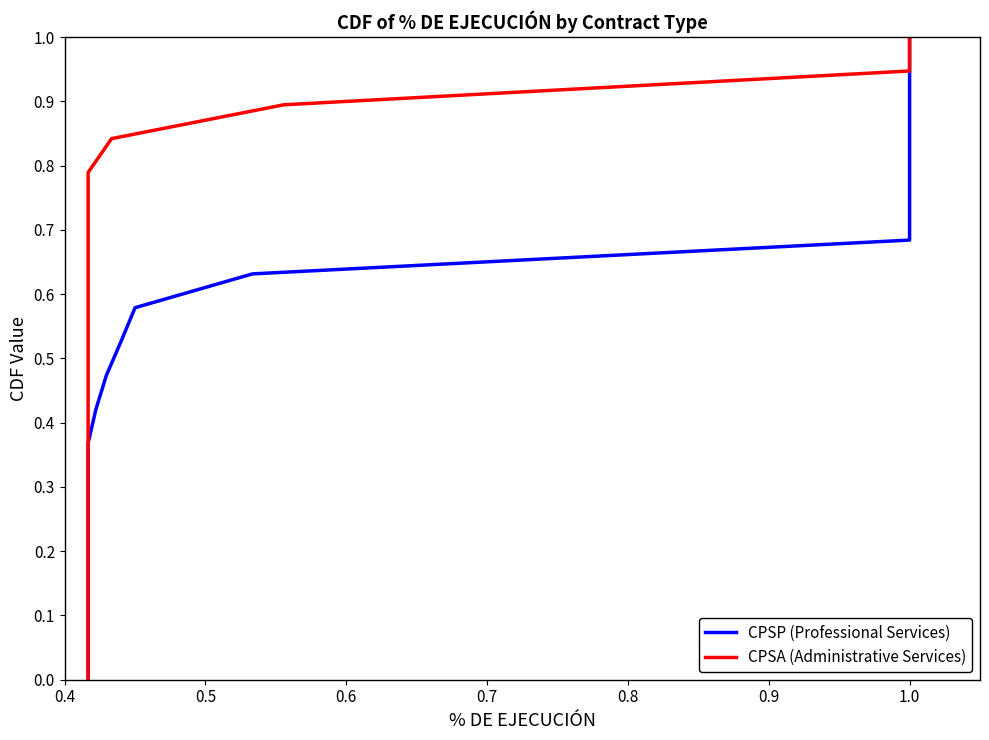

What is the maximum value for CPSP (Professional Services)?

1.0